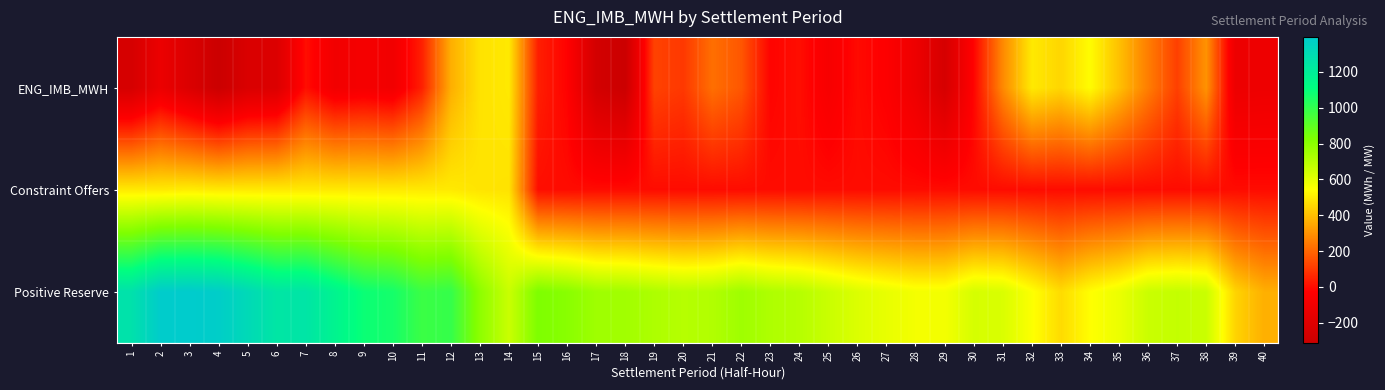

Which series has the widest spread of values?

Positive Reserve